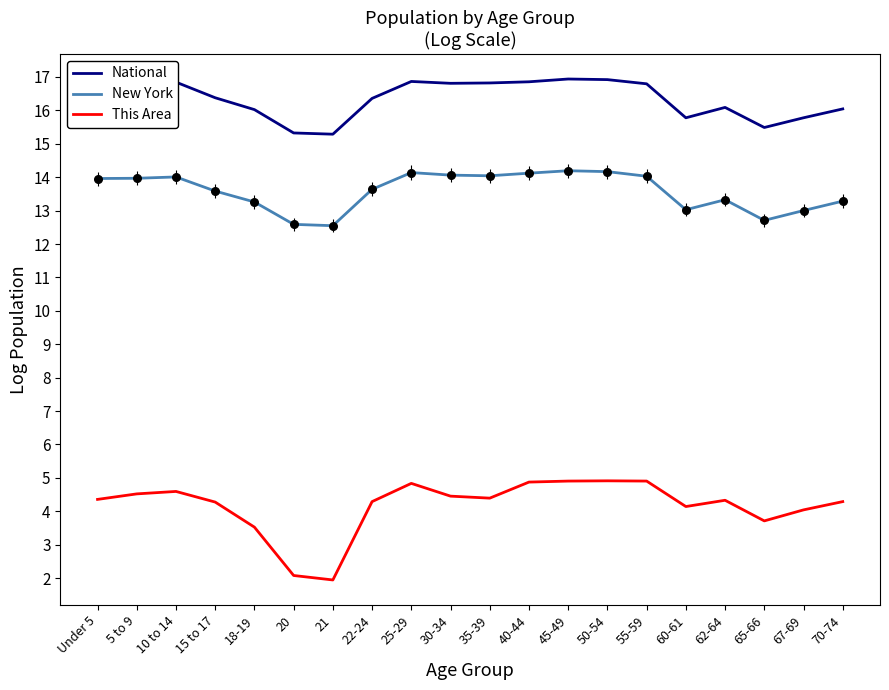

Is the value of National at 45-49 greater than the value of This Area at 15 to 17?

Yes